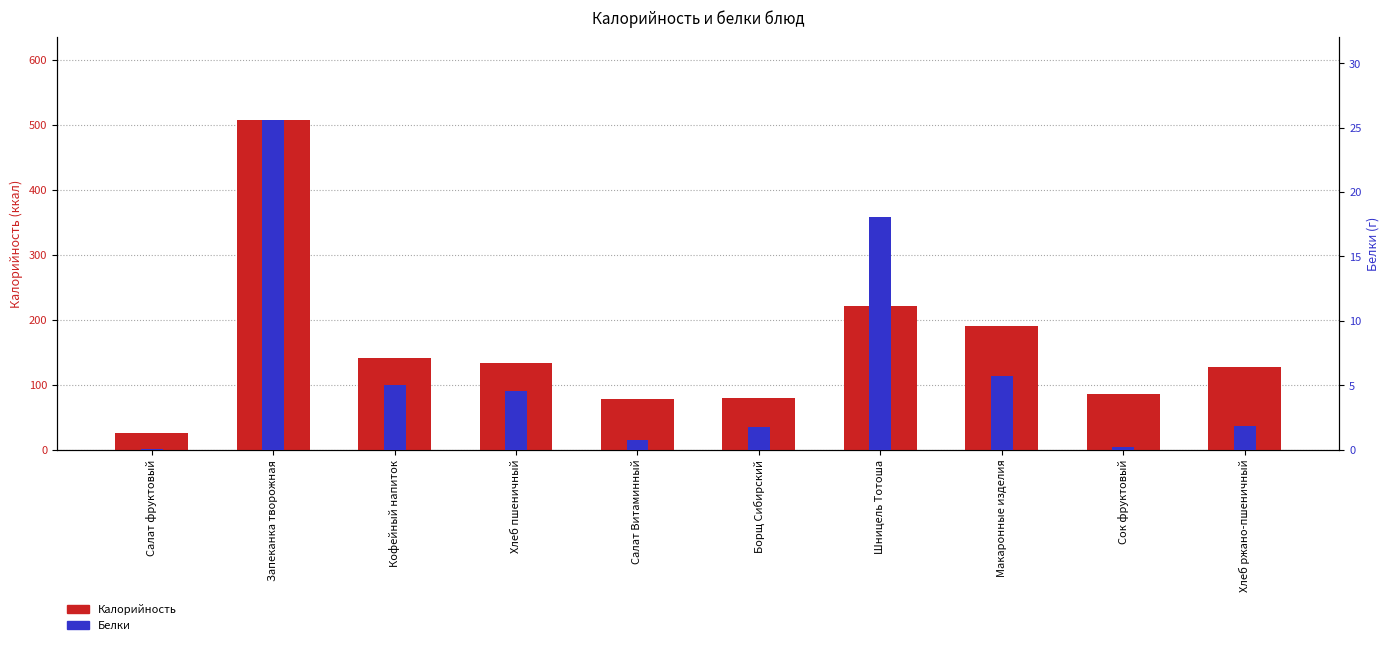

Reading right to left, transcribe all the data shown in this chart.

Калорийность: Хлеб ржано-пшеничный=126.7	Сок фруктовый=86.0	Макаронные изделия=190.3	Шницель Тотоша=220.9	Борщ Сибирский=78.7	Салат Витаминный=77.7	Хлеб пшеничный=133.2	Кофейный напиток=141.3	Запеканка творожная=507.5	Салат фруктовый=25.5
Белки: Хлеб ржано-пшеничный=1.9	Сок фруктовый=0.2	Макаронные изделия=5.7	Шницель Тотоша=18.0	Борщ Сибирский=1.8	Салат Витаминный=0.7	Хлеб пшеничный=4.6	Кофейный напиток=5.0	Запеканка творожная=25.6	Салат фруктовый=0.0